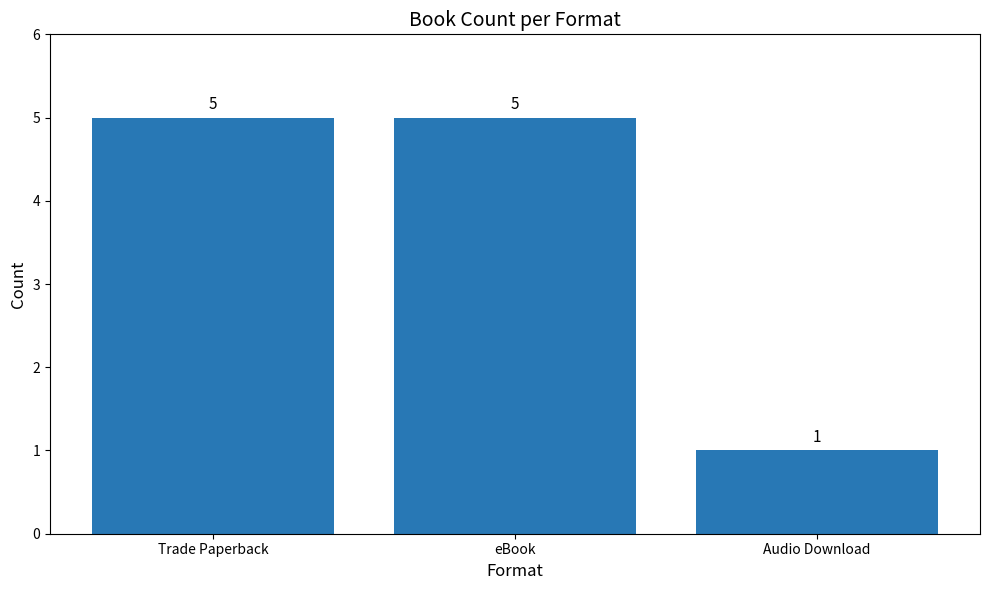

Reading left to right, transcribe all the data shown in this chart.

5	5	1